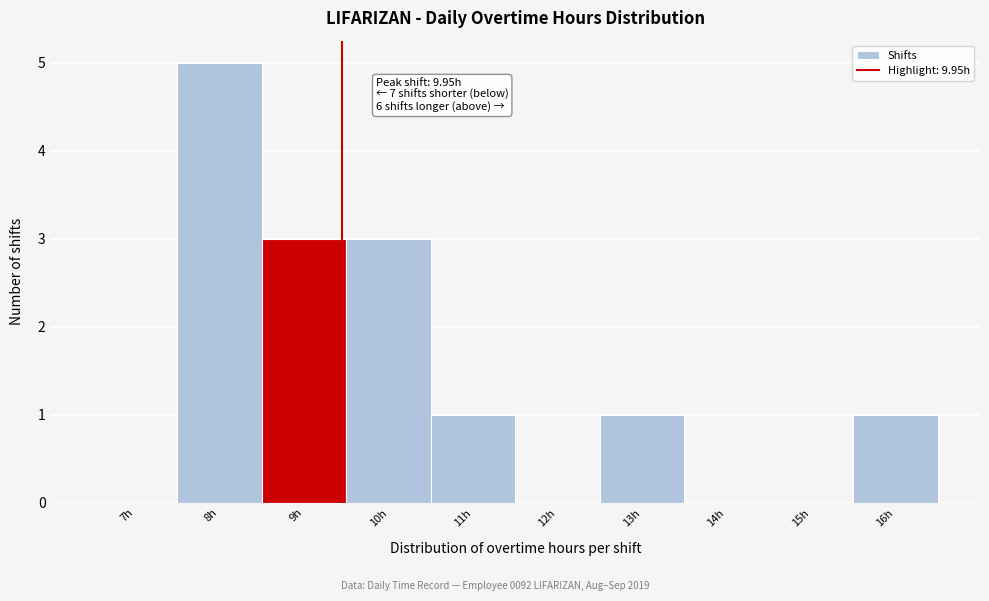

Reading right to left, extract all data points from this chart.

16h=1	15h=0	14h=0	13h=1	12h=0	11h=1	10h=3	9h=3	8h=5	7h=0